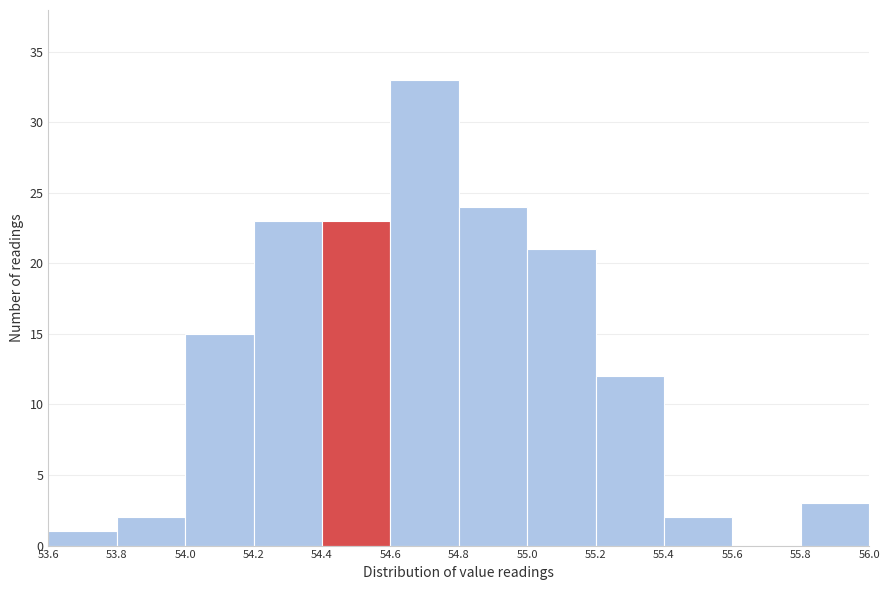

Which range on the x-axis has the tallest bar?

54.6 to 54.8